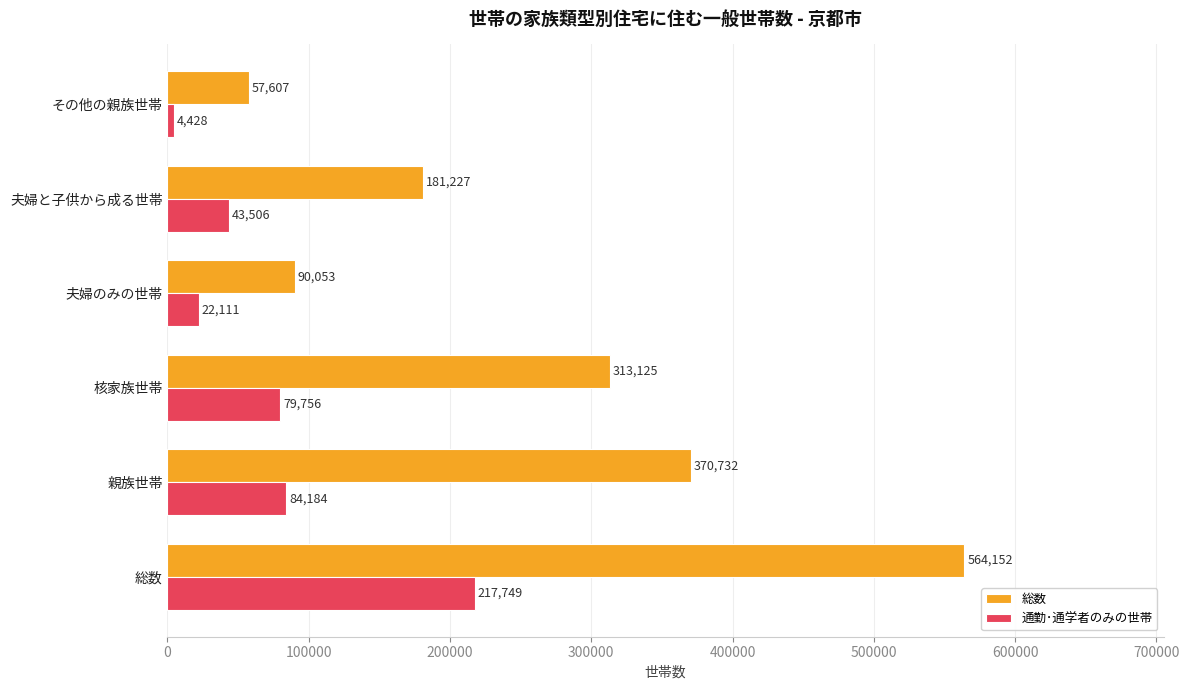

Which series has the largest total across all categories?

総数